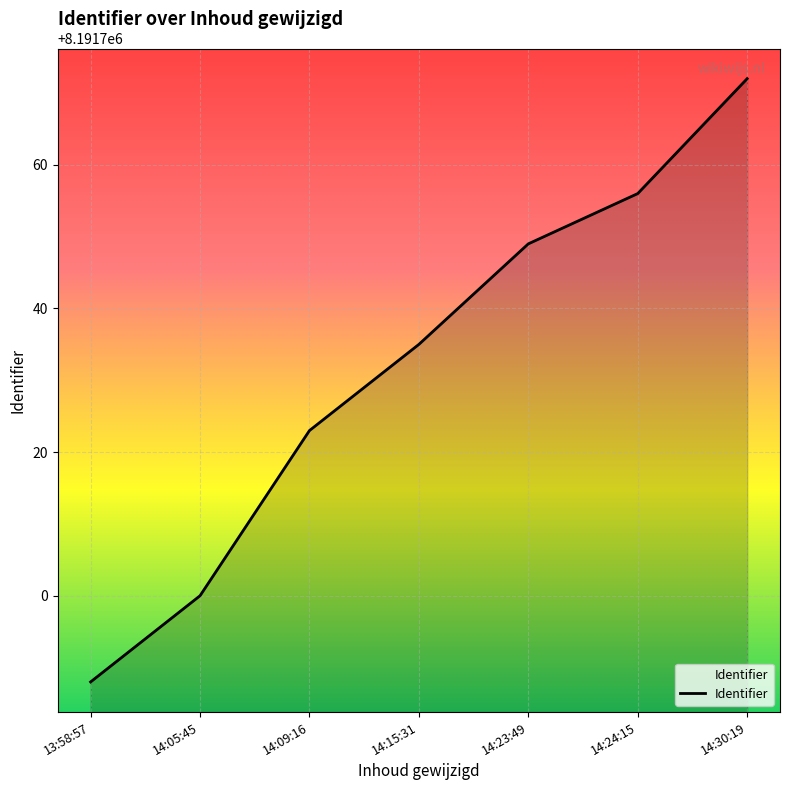

Rank the categories by value from lowest to highest.

13:58:57, 14:05:45, 14:09:16, 14:15:31, 14:23:49, 14:24:15, 14:30:19